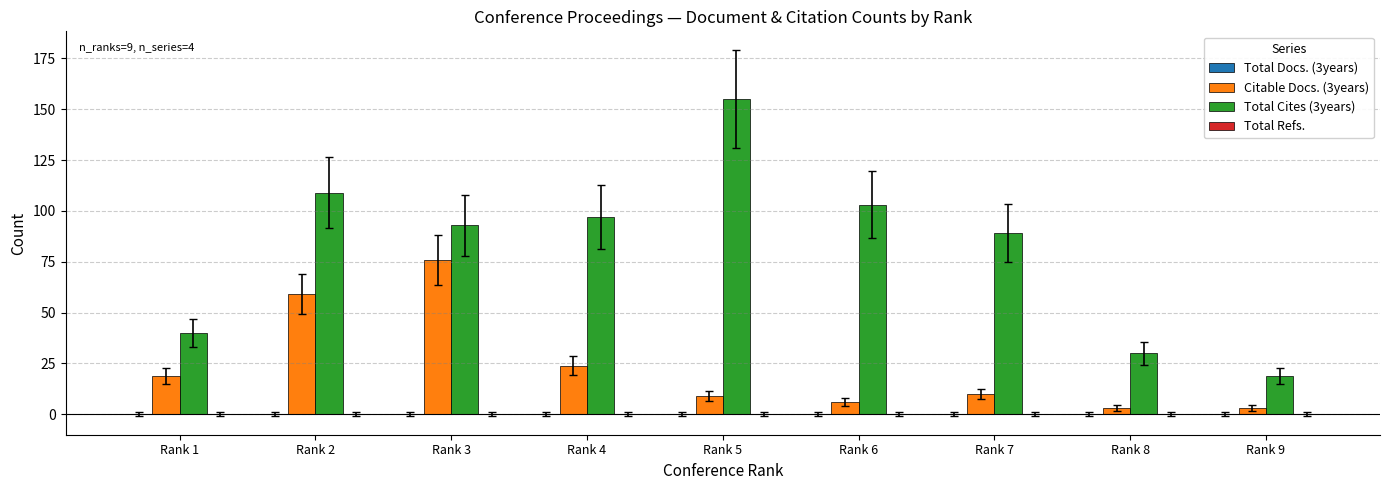

Which label corresponds to the largest value in the chart?

Rank 5